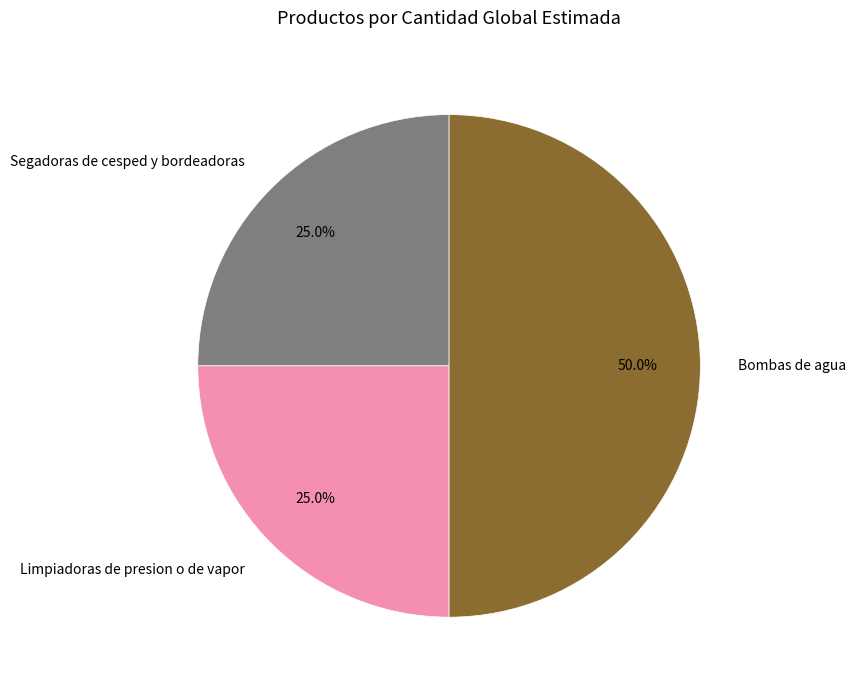

What is the total percentage of Bombas de agua and Segadoras de cesped y bordeadoras?

75.0%